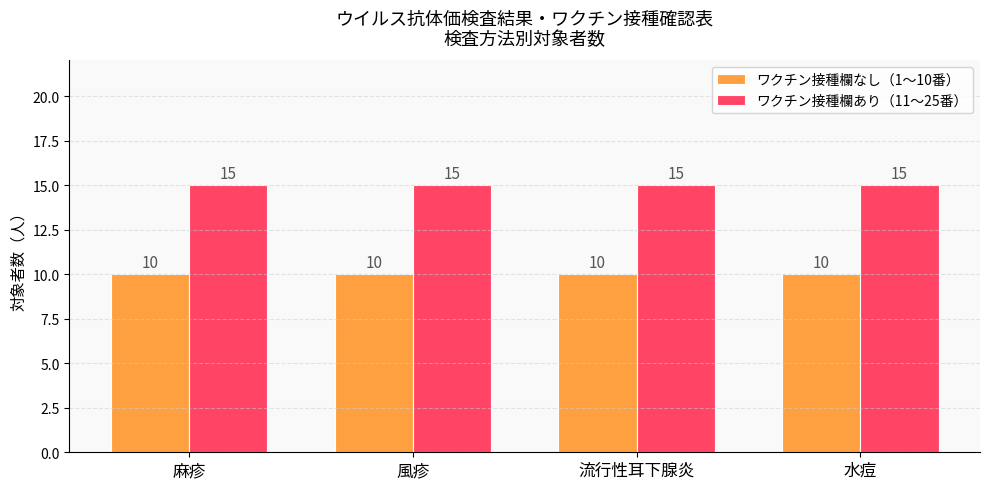

Is the value of ワクチン接種欄あり（11〜25番） at 麻疹 greater than the value of ワクチン接種欄なし（1〜10番） at 流行性耳下腺炎?

Yes